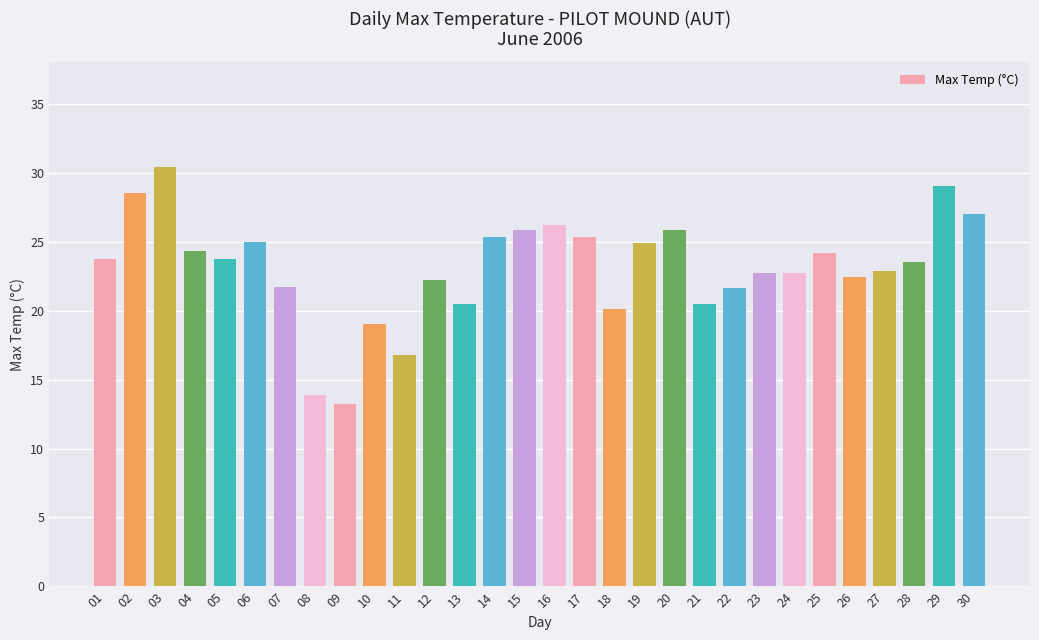

What is the difference between the second highest and second lowest values?

15.1